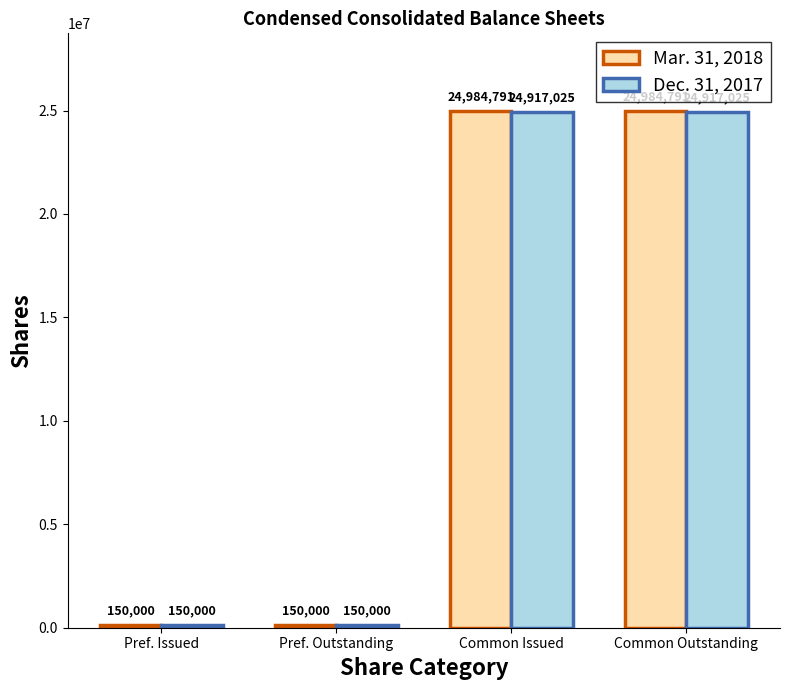

What is the difference between the maximum and minimum values in the Mar. 31, 2018 series?

24834791